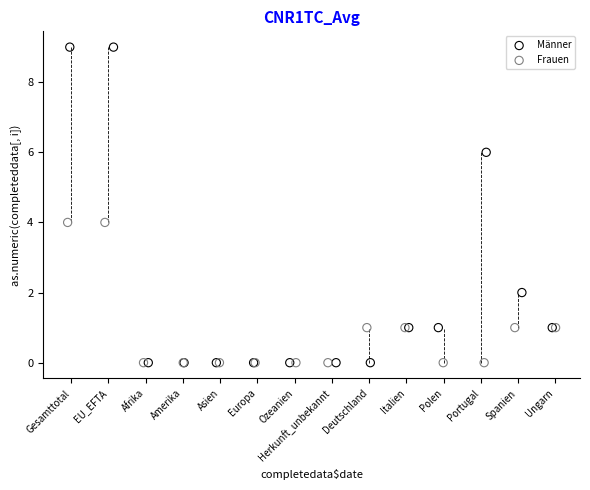

What are all the series names shown in the legend?

Männer, Frauen